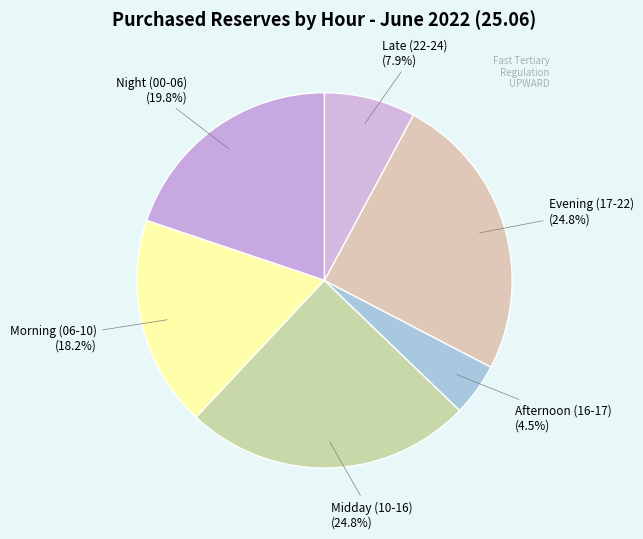

How many slices are in this pie chart?

6